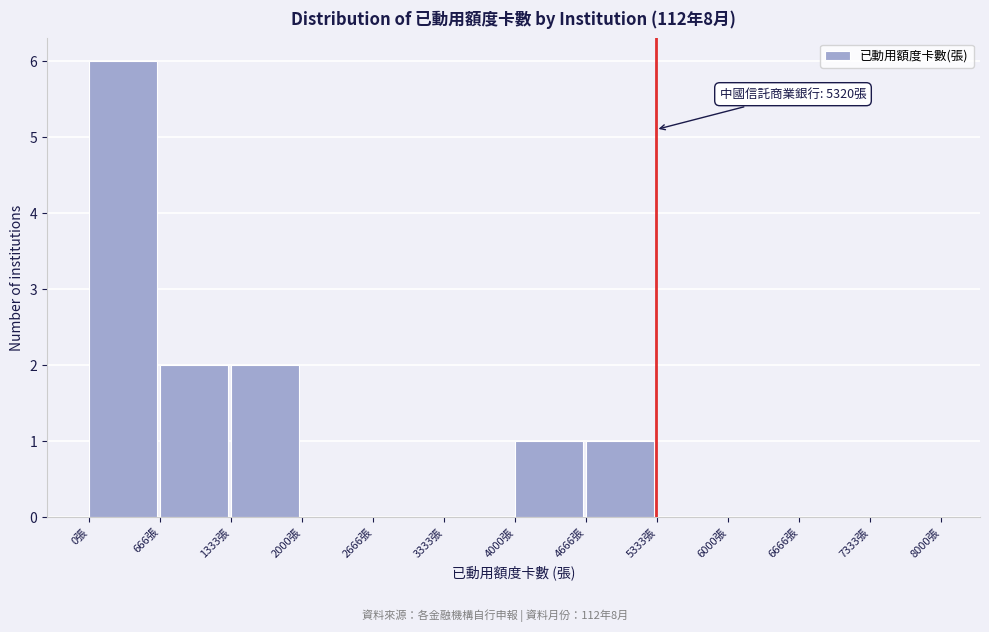

Over which range of the x-axis is the bar tallest?

0 to 700